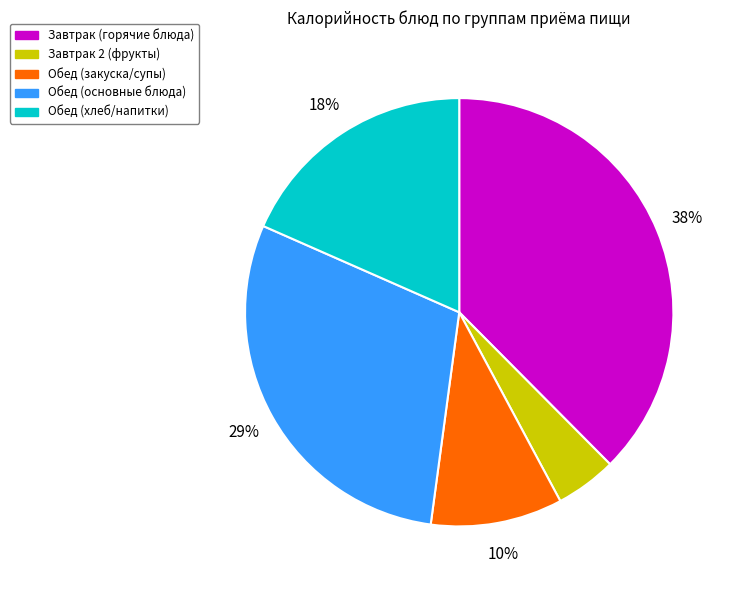

Is there a majority slice in this chart?

No